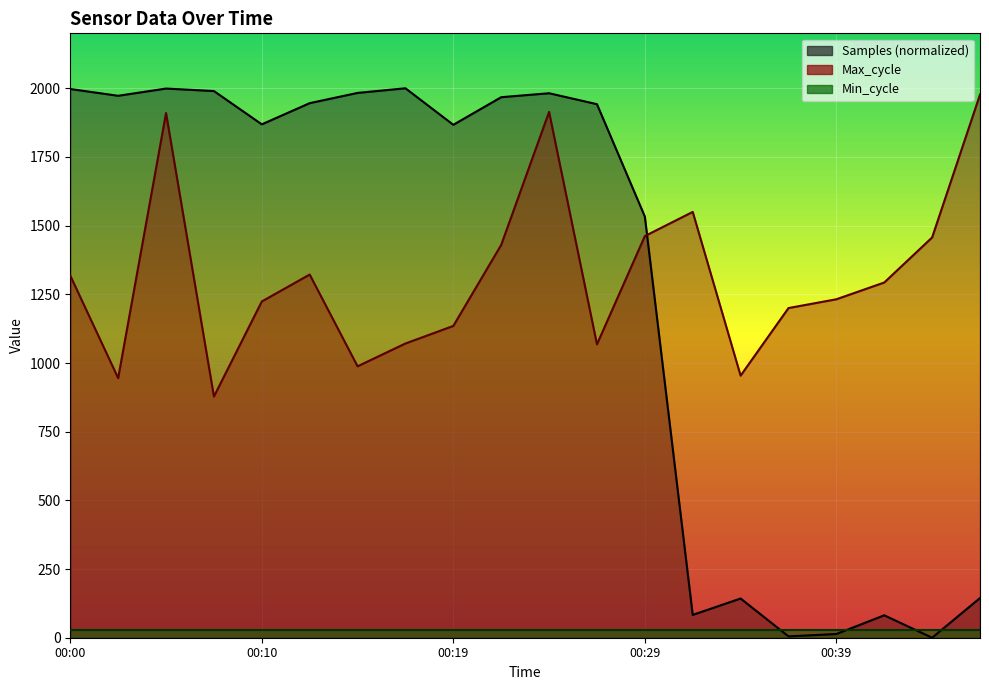

Reading left to right, what are all the values shown in this chart?

Samples: 1997.3	1972.7	1999.0	1990.0	1868.7	1945.9	1983.1	2000.0	1867.0	1967.5	1981.9	1942.1	1533.1	83.1	142.7	4.9	13.5	81.6	0.0	144.4
Max_cycle: 1318.0	945.0	1910.0	878.0	1224.0	1322.0	988.0	1071.0	1135.0	1430.0	1914.0	1068.0	1462.0	1550.0	954.0	1200.0	1232.0	1293.0	1457.0	1977.0